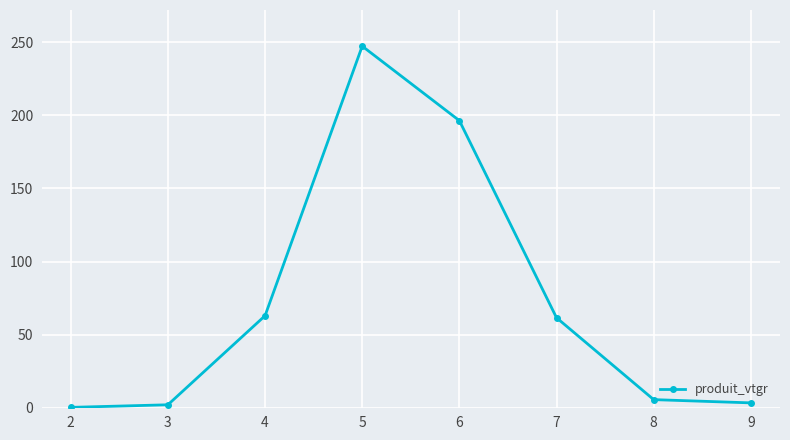

Which category has the highest value across all series?

5